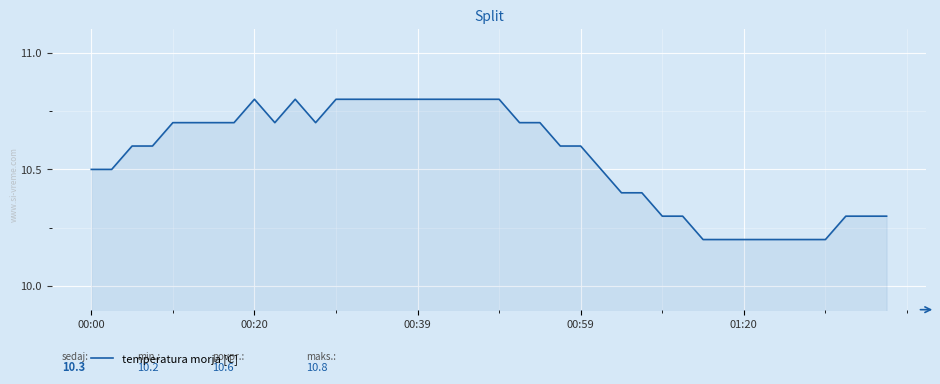

What is the difference between the maximum and minimum values?

0.6